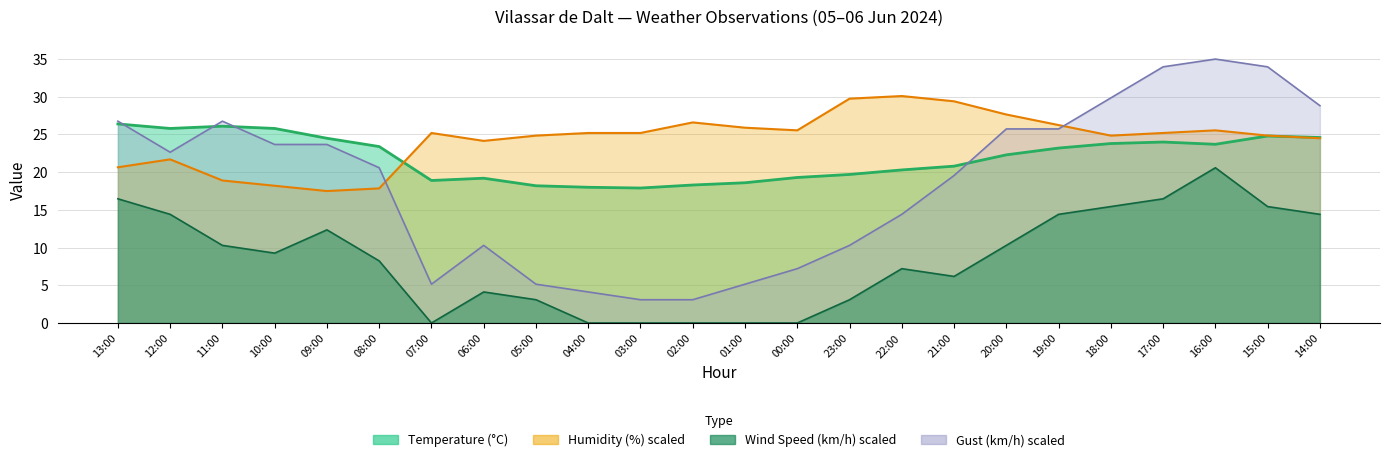

How many interior local valleys does the Humidity (%) series have?

4